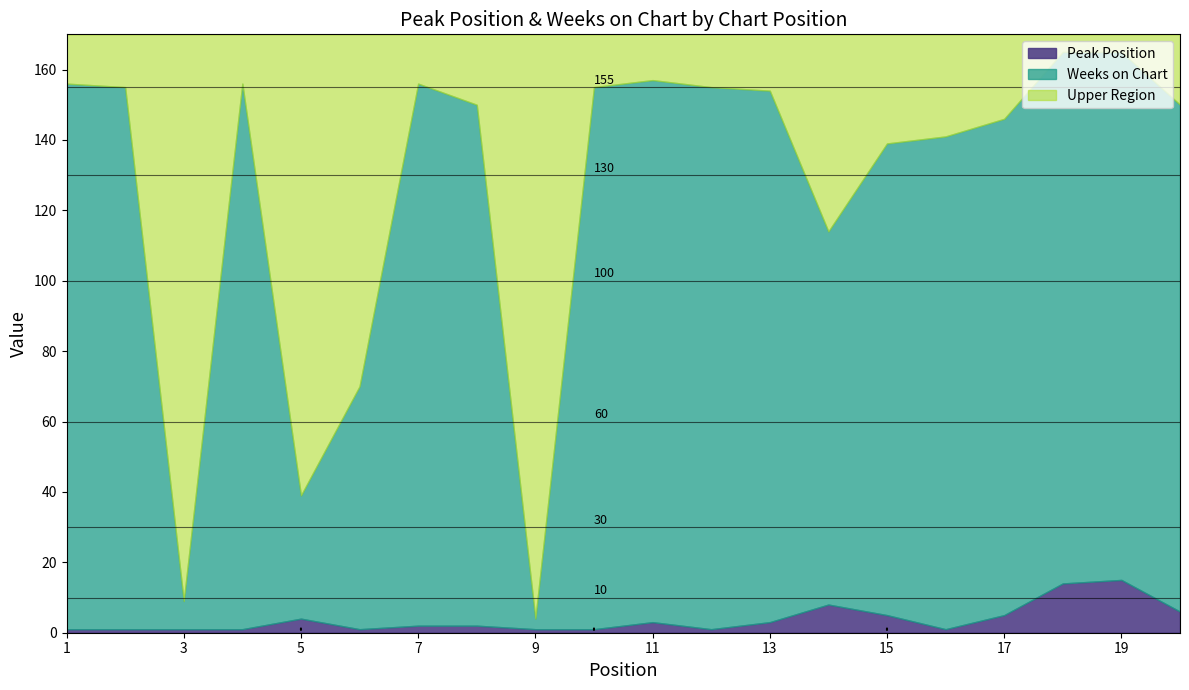

What is the lowest value of the Peak Position series?

1